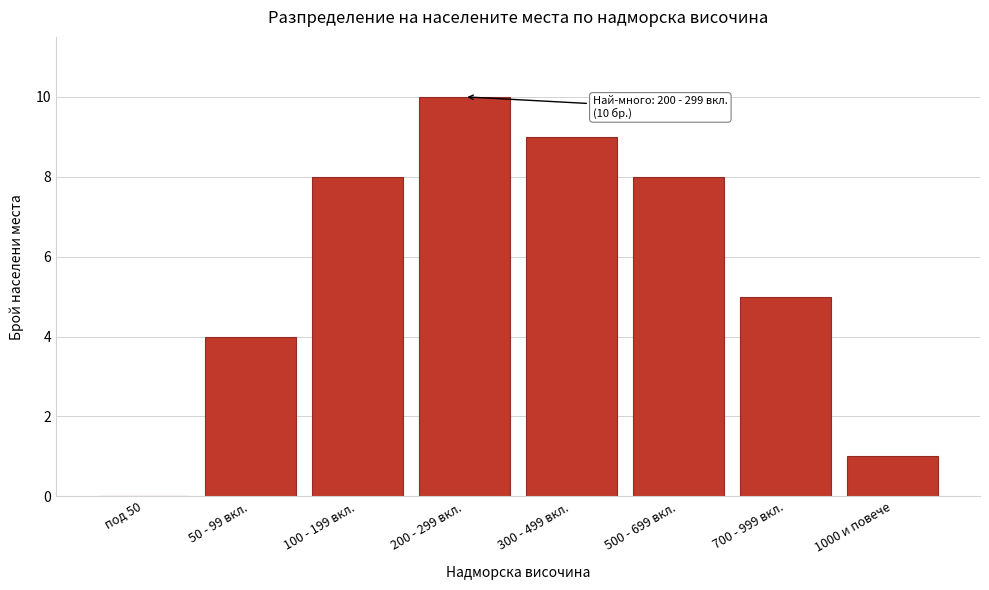

Reading left to right, list all the values displayed in this chart.

под 50=0	50 - 99 вкл.=4	100 - 199 вкл.=8	200 - 299 вкл.=10	300 - 499 вкл.=9	500 - 699 вкл.=8	700 - 999 вкл.=5	1000 и повече=1